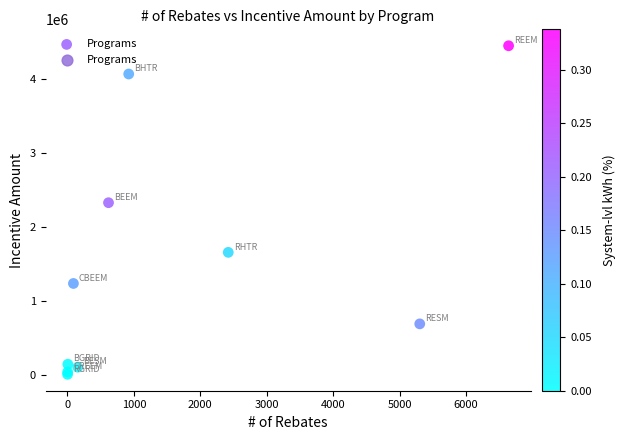

What Y value in the scatter plot is closest to 2225535?

2324449.5